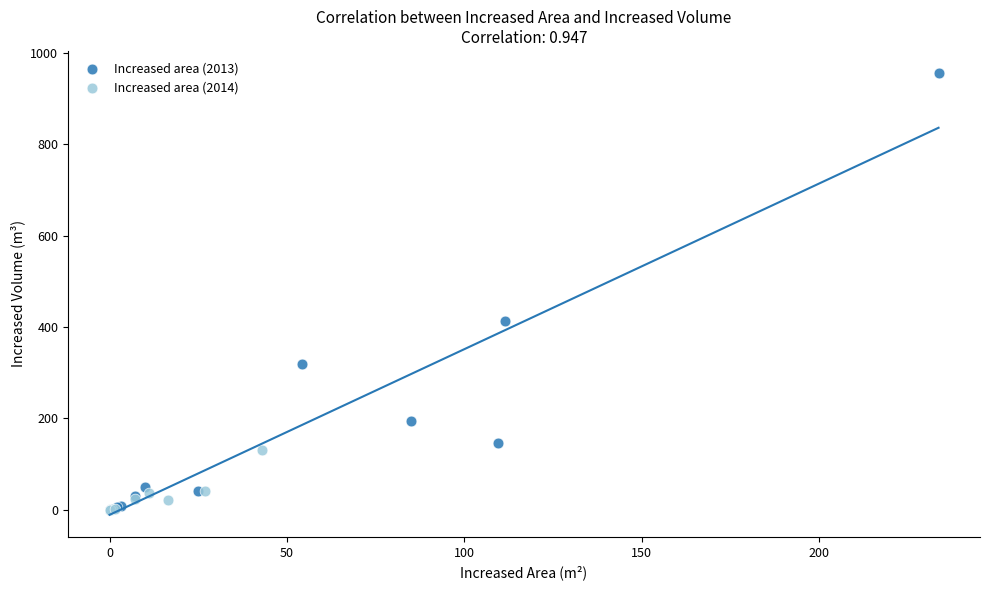

Which series has the widest spread of Y values?

Increased area (2013)